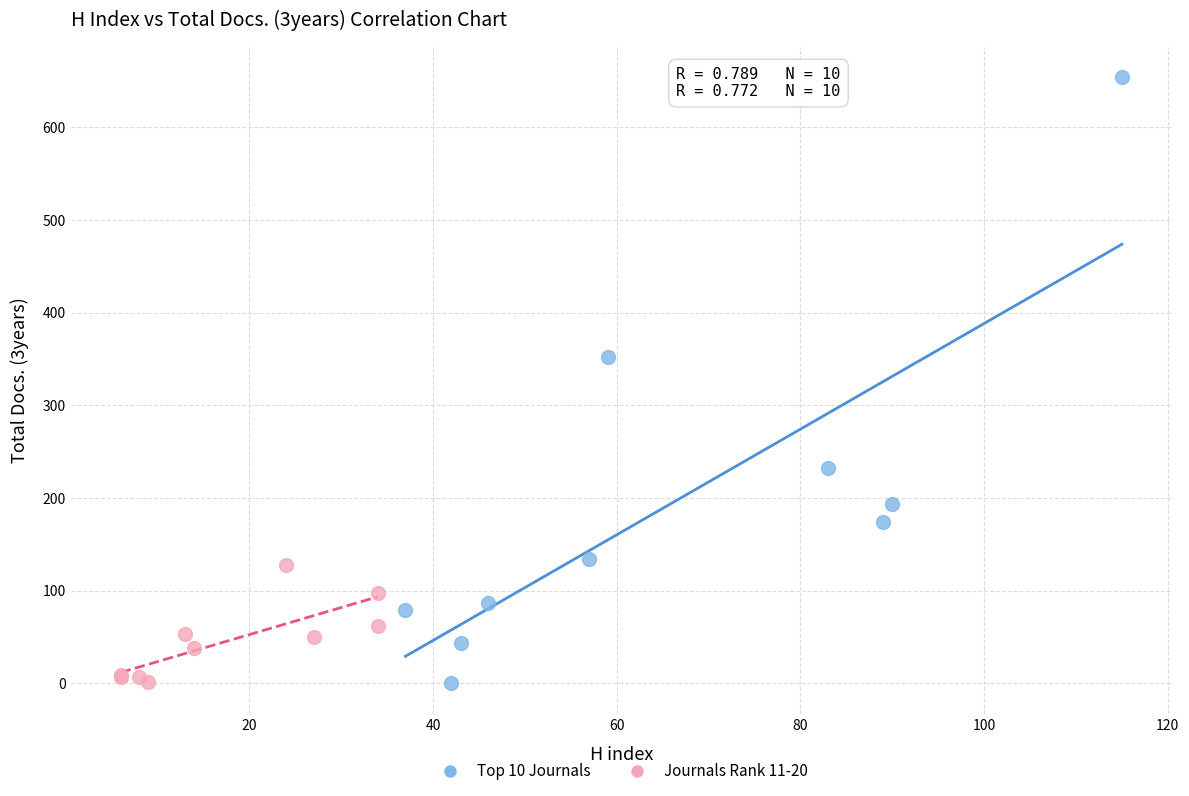

Which series contains the highest Y value?

Top 10 Journals